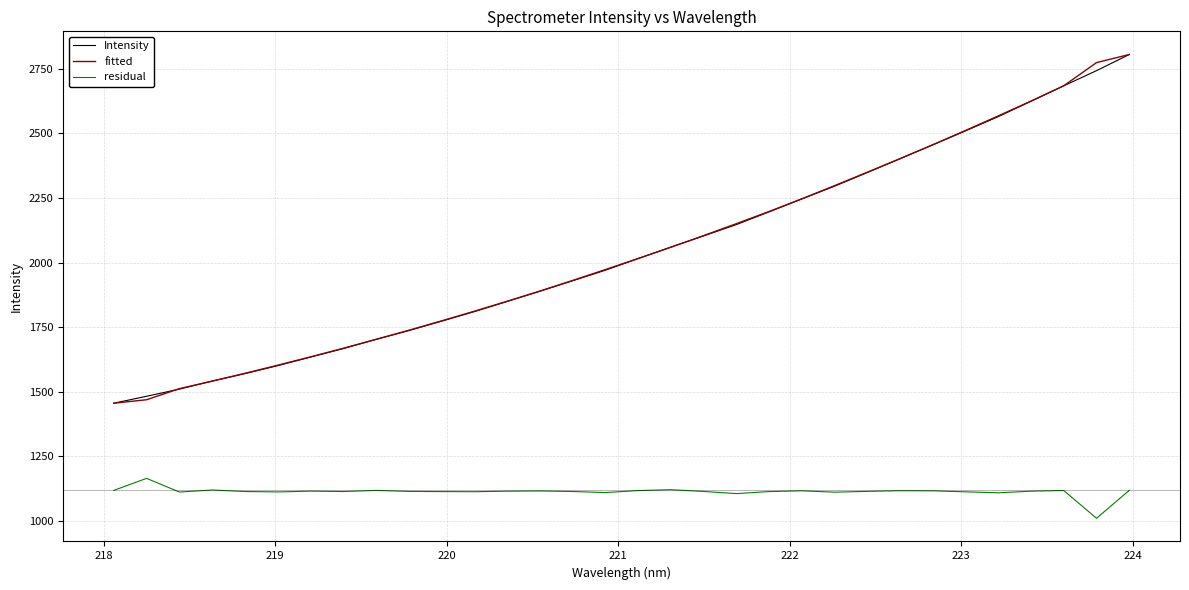

What is the difference between the maximum and minimum values in the fitted series?

1348.6